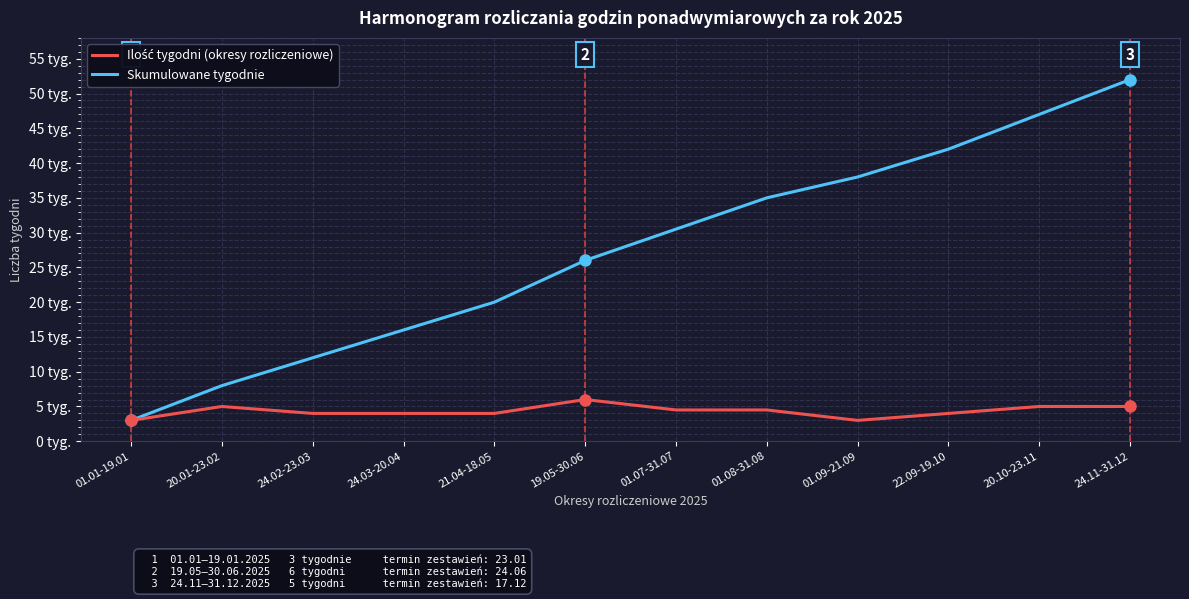

What is the label of the 12th point from the right?

01.01-19.01